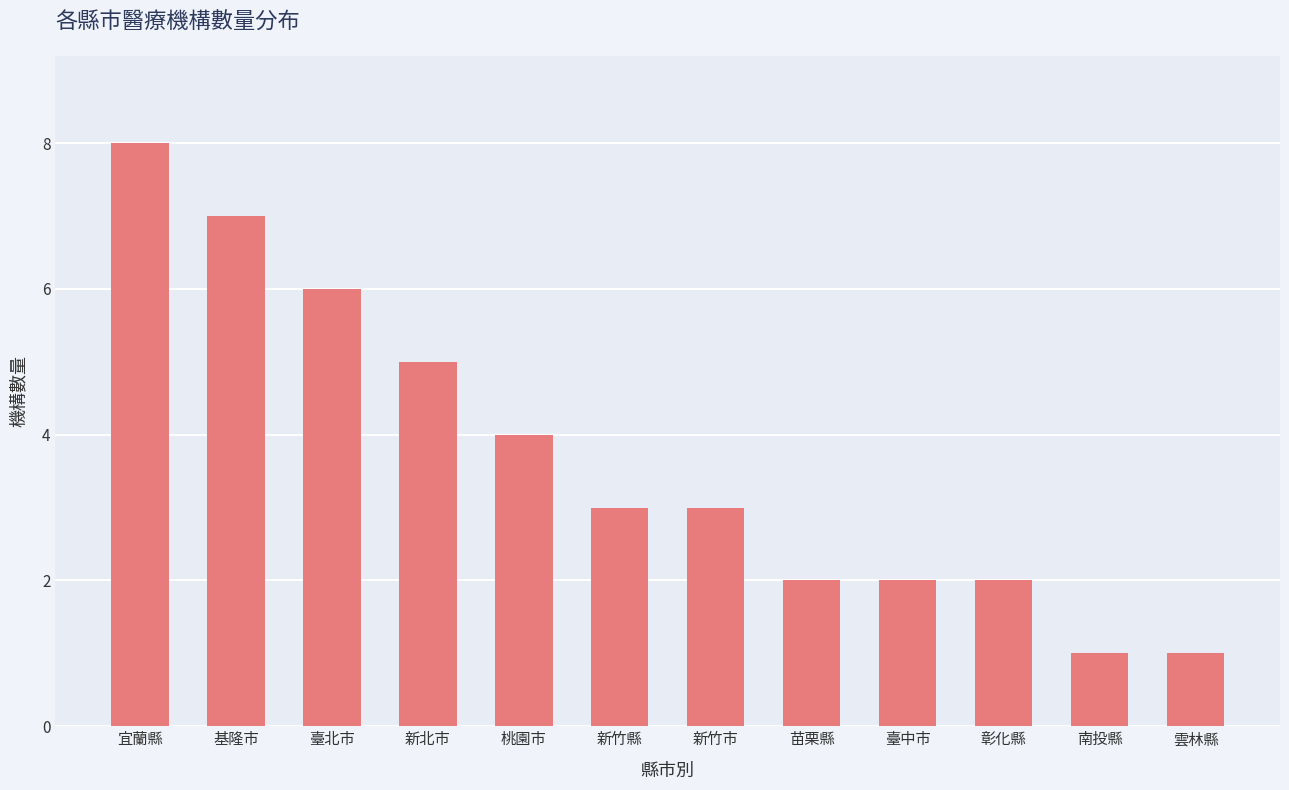

Which category has the highest value across all series?

宜蘭縣